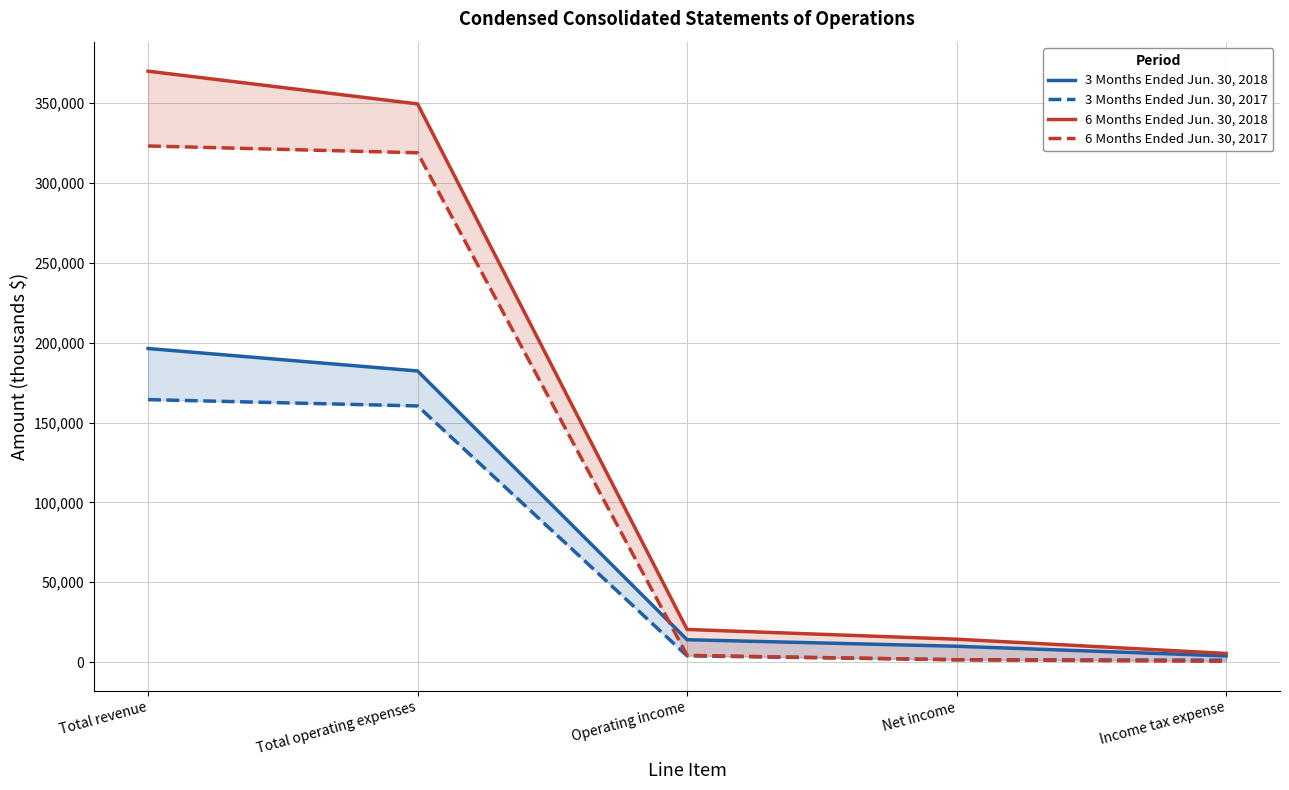

At which label is 3 Months Ended Jun. 30, 2018 closest to 100123?

Total operating expenses